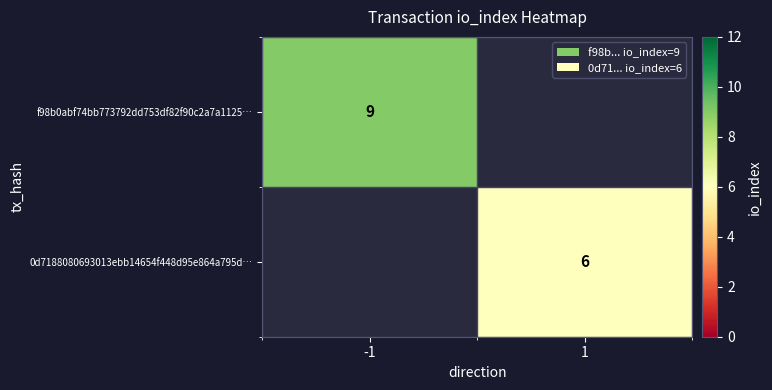

Is the value of 0d7188080693013ebb14654f448d95e864a795d… at 1 greater than the value of f98b0abf74bb773792dd753df82f90c2a7a1125… at -1?

No